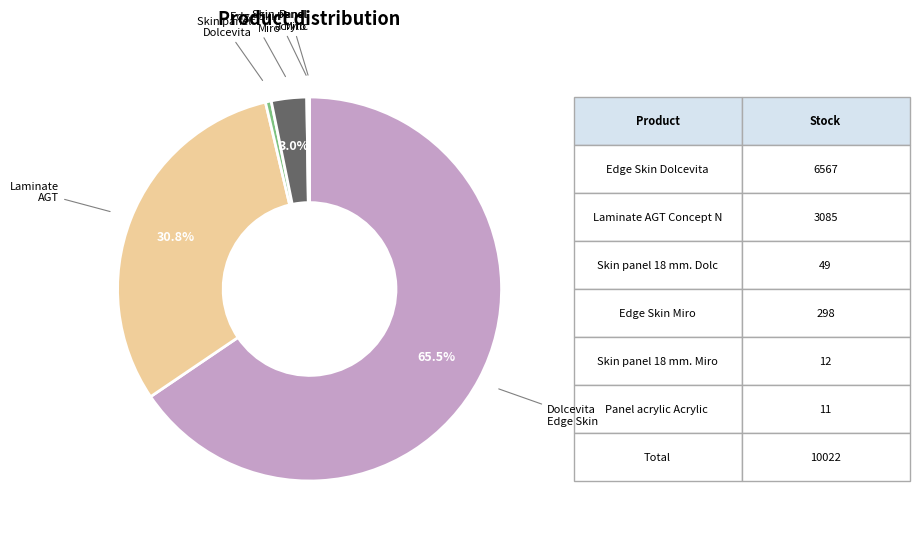

Is there any slice that represents more than half of the pie?

Yes